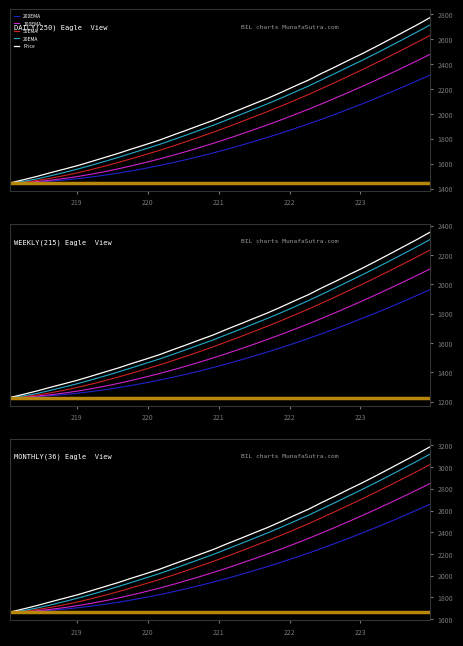

Is it true that 200EMA equals 456.7 at 218?

False